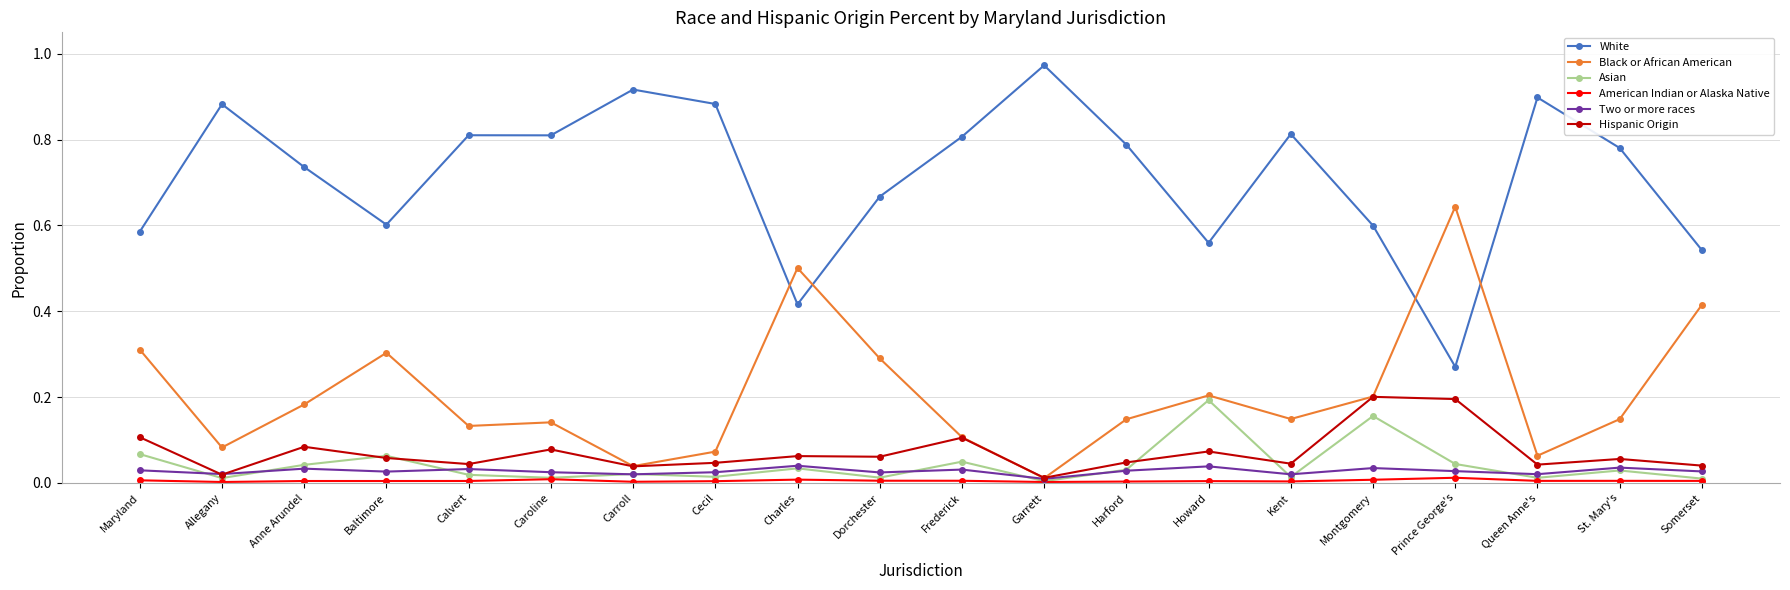

What is the label of the 19th point from the right?

Allegany